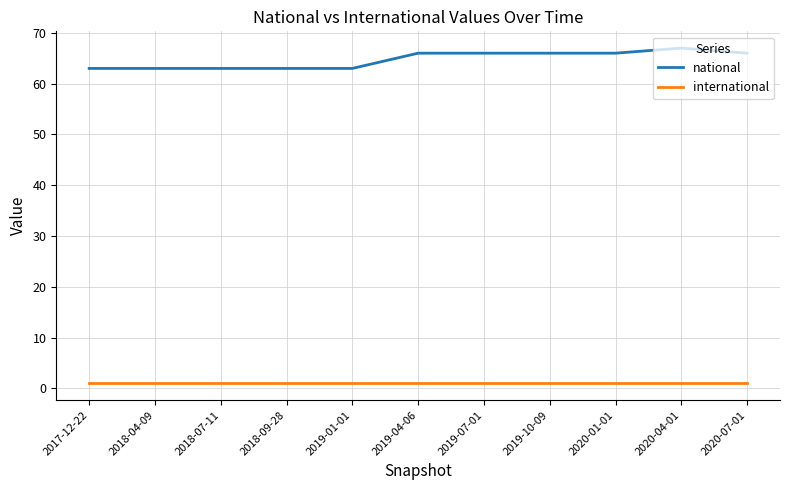

Which series has the widest spread of values?

national